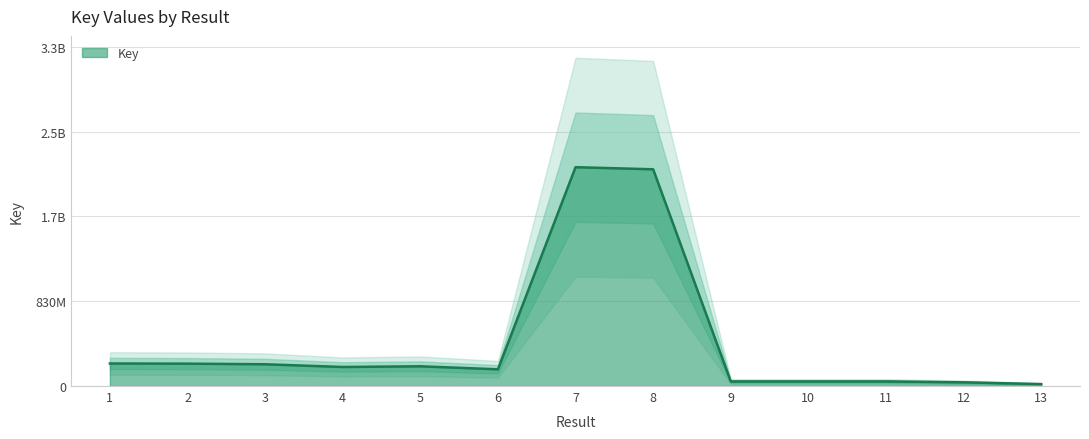

What is the value of the 10th point from the left?

44918853